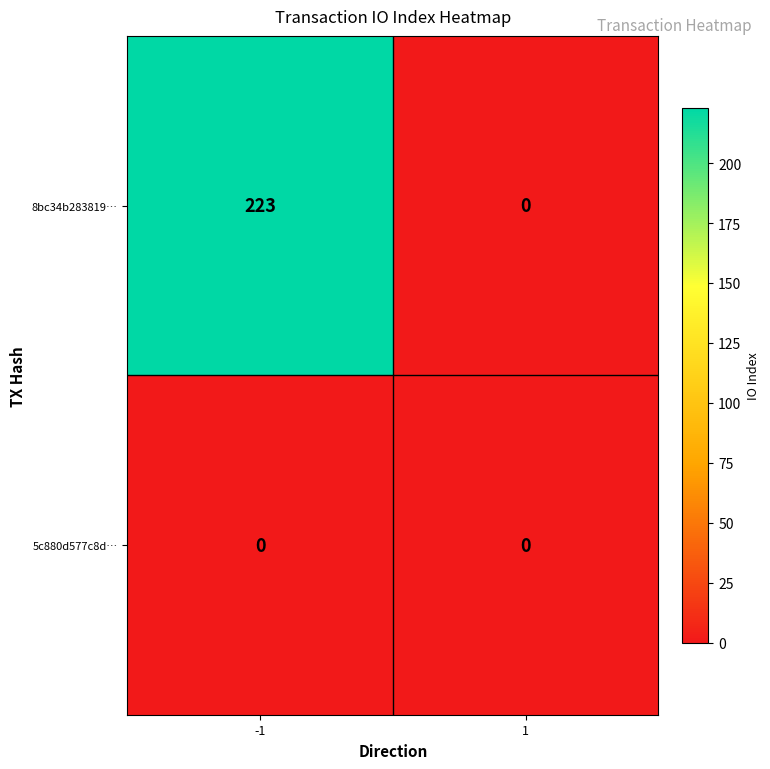

Which series changed the most between -1 and 1?

8bc34b283819…